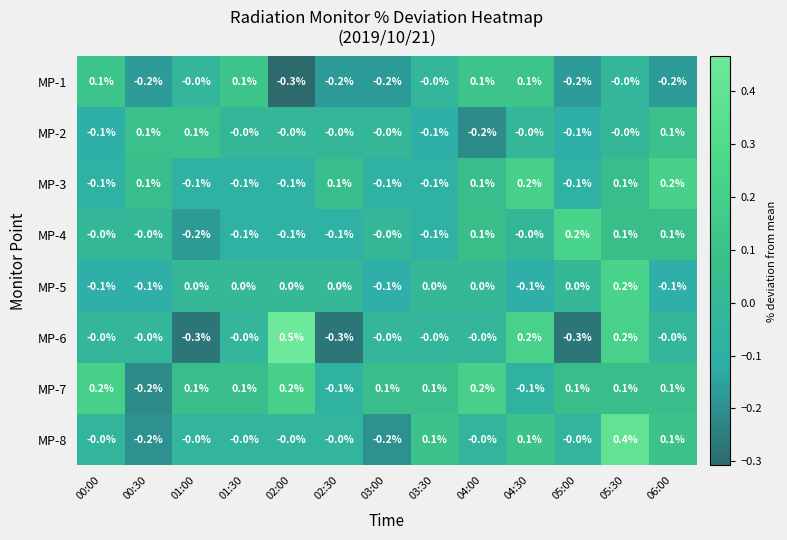

True or false: MP-8 has a value of -0.2 at 03:00.

True